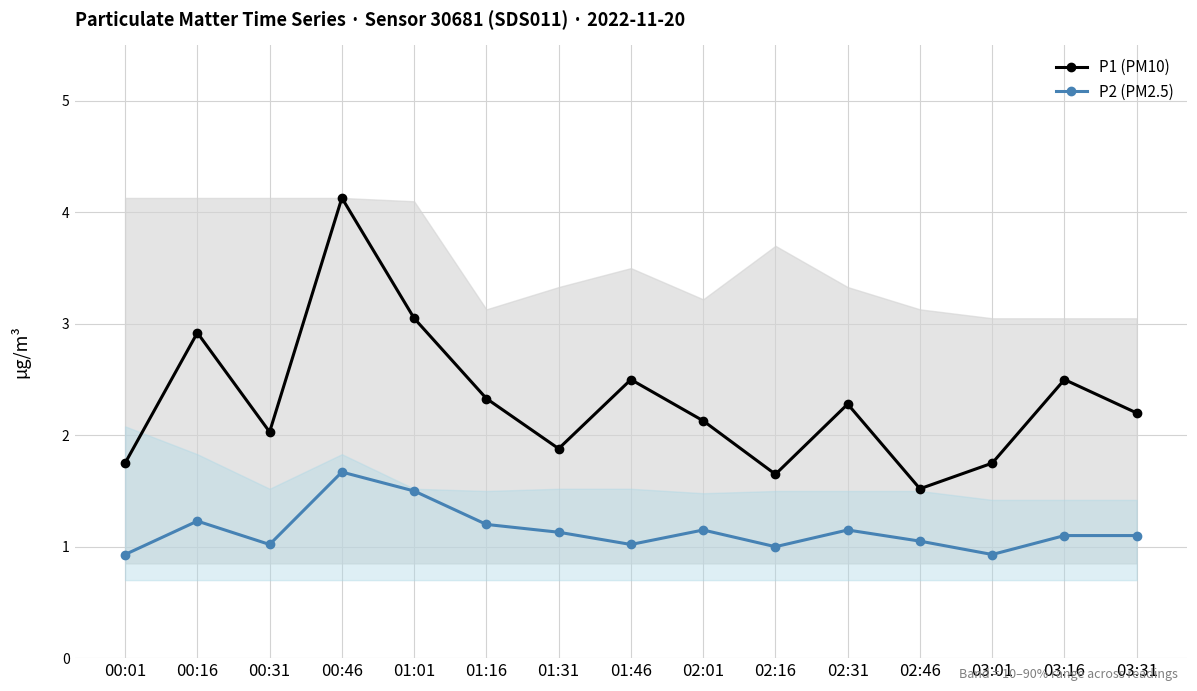

How many lines are shown in the chart?

2